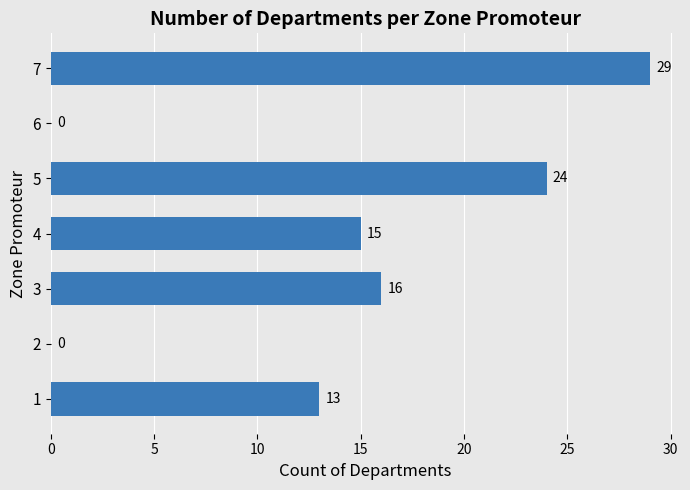

What is the sum of the values at 1 and 4?

28